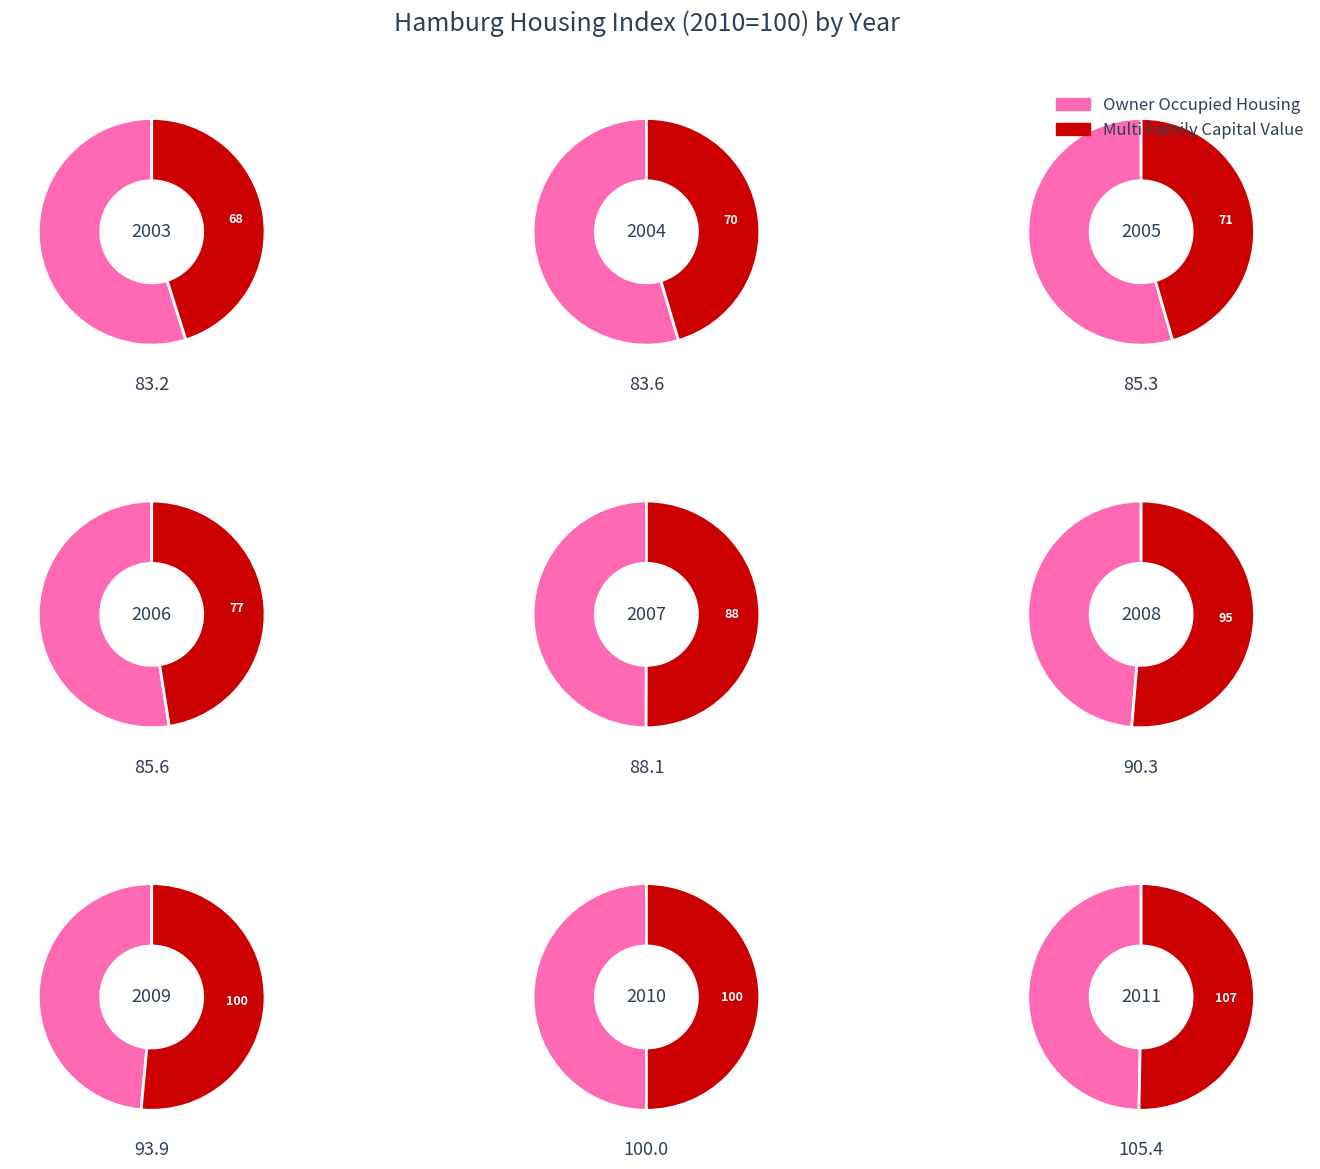

Which has a higher value, 9 or 7?

9